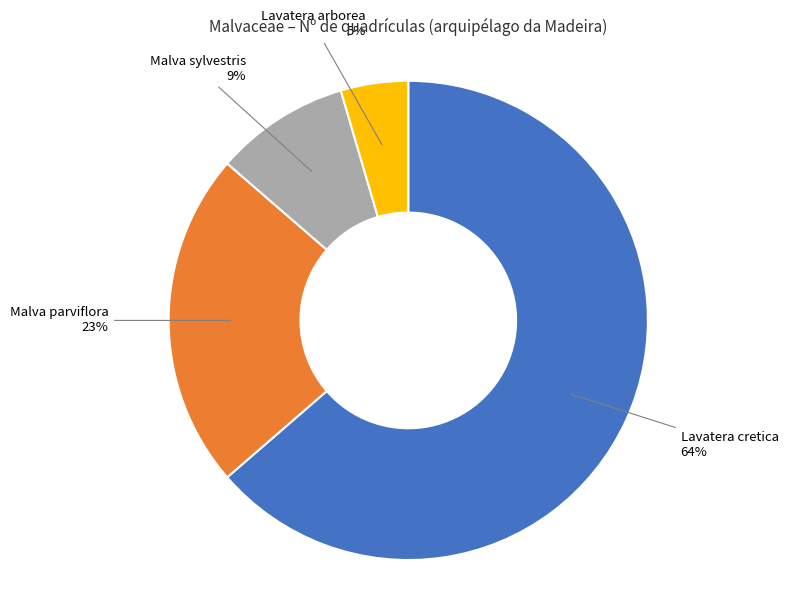

Count the number of slices in the pie.

4